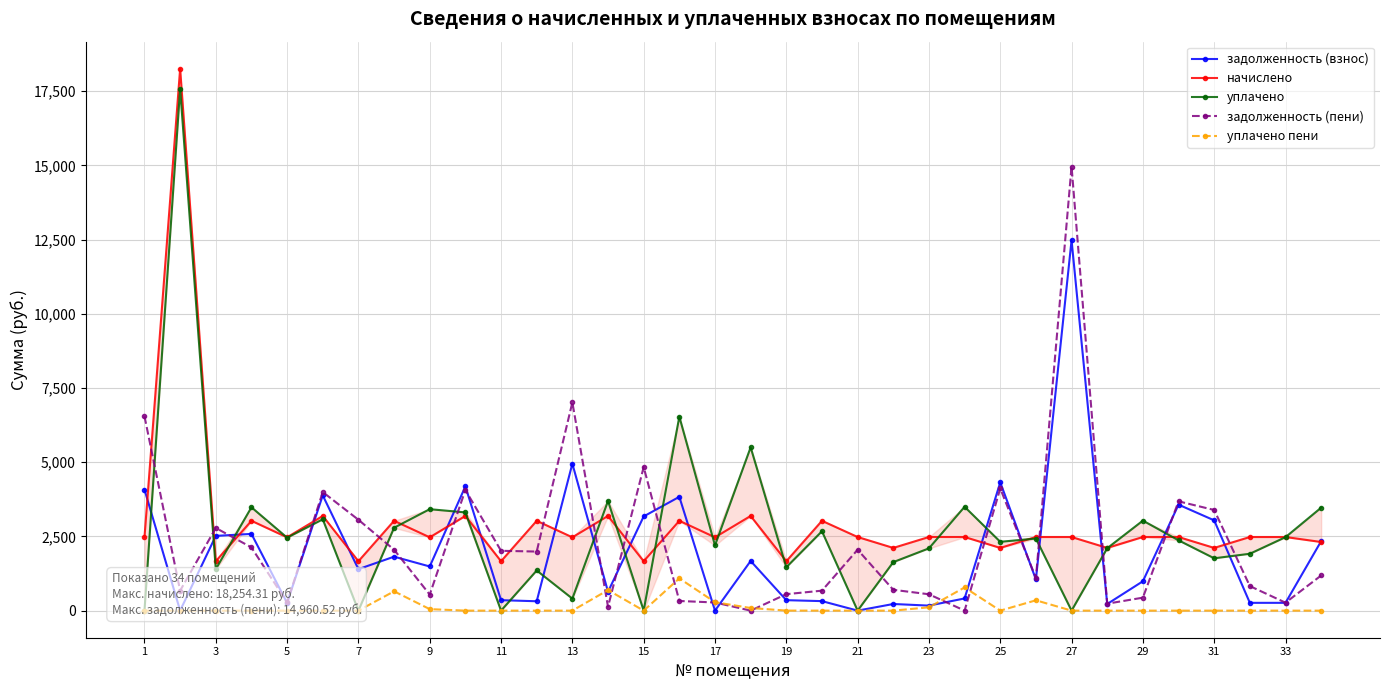

True or false: уплачено пени has more than 0 interior local peaks.

True